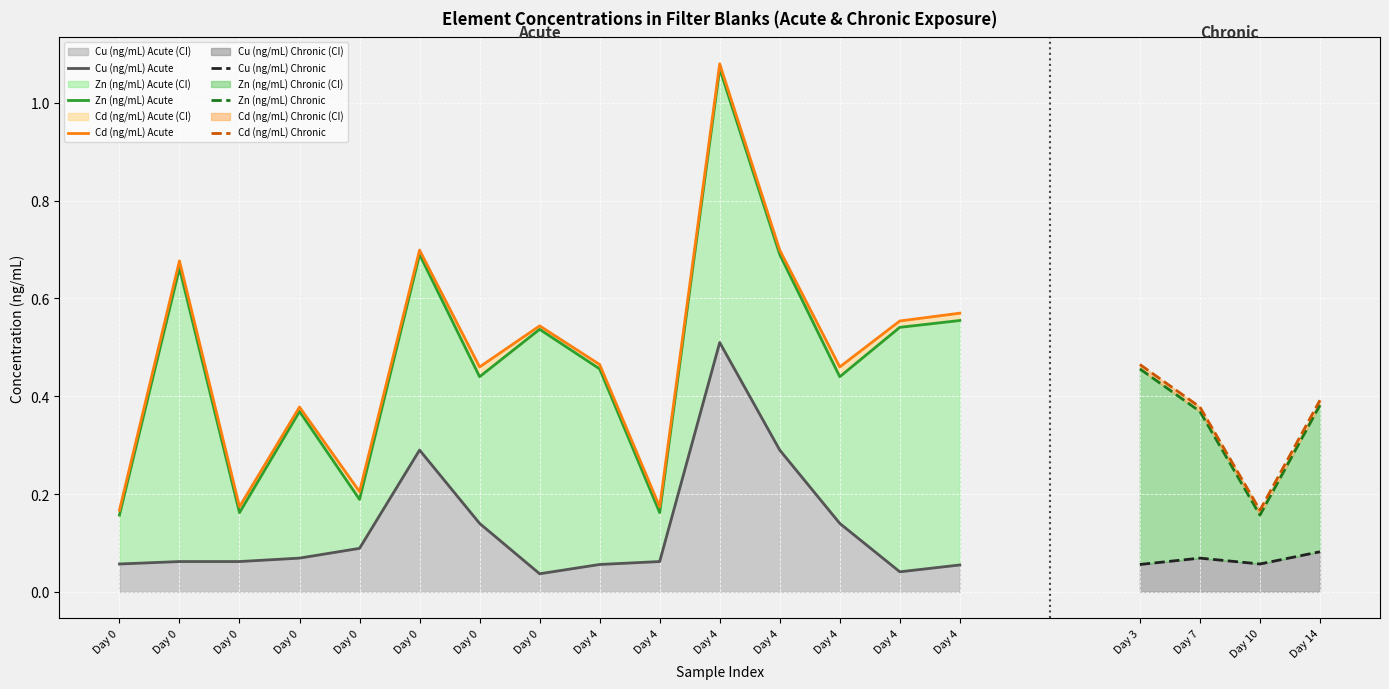

True or false: Cd (ng/mL) Acute and Cu (ng/mL) Acute cross at least once.

False